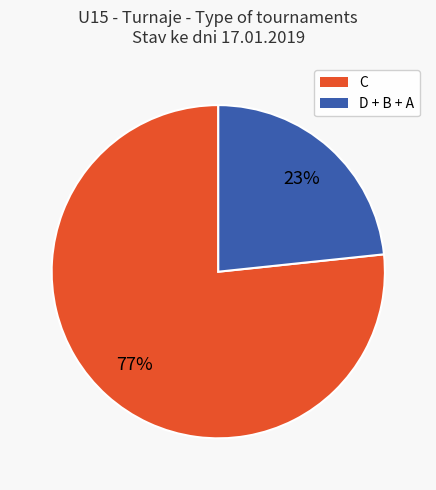

Is the sum of C and D + B + A greater than half?

Yes